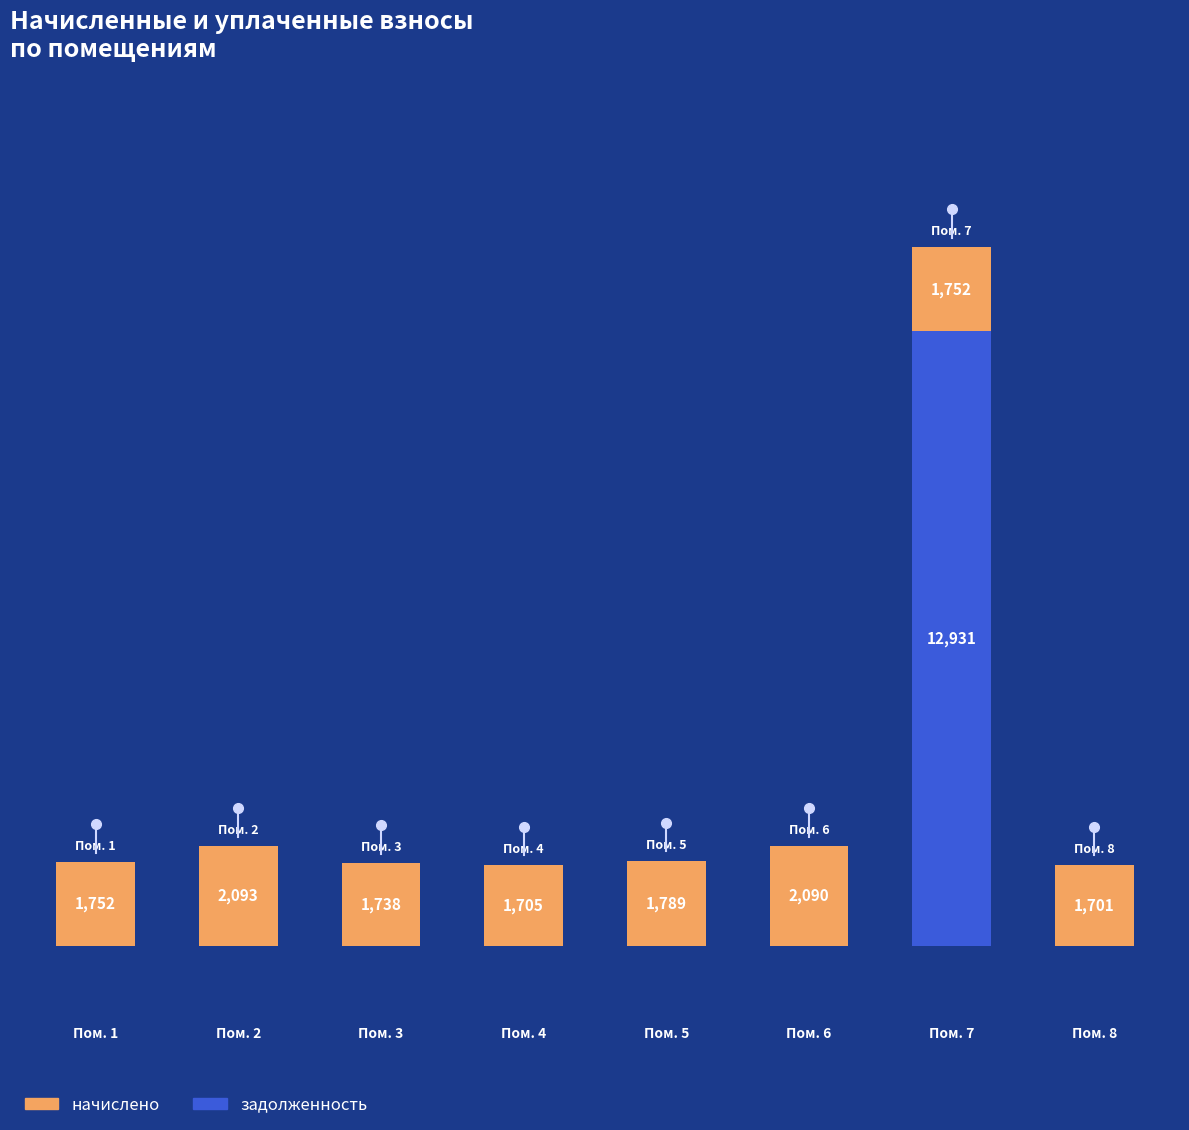

At which category is the sum across all series the highest?

Пом. 7